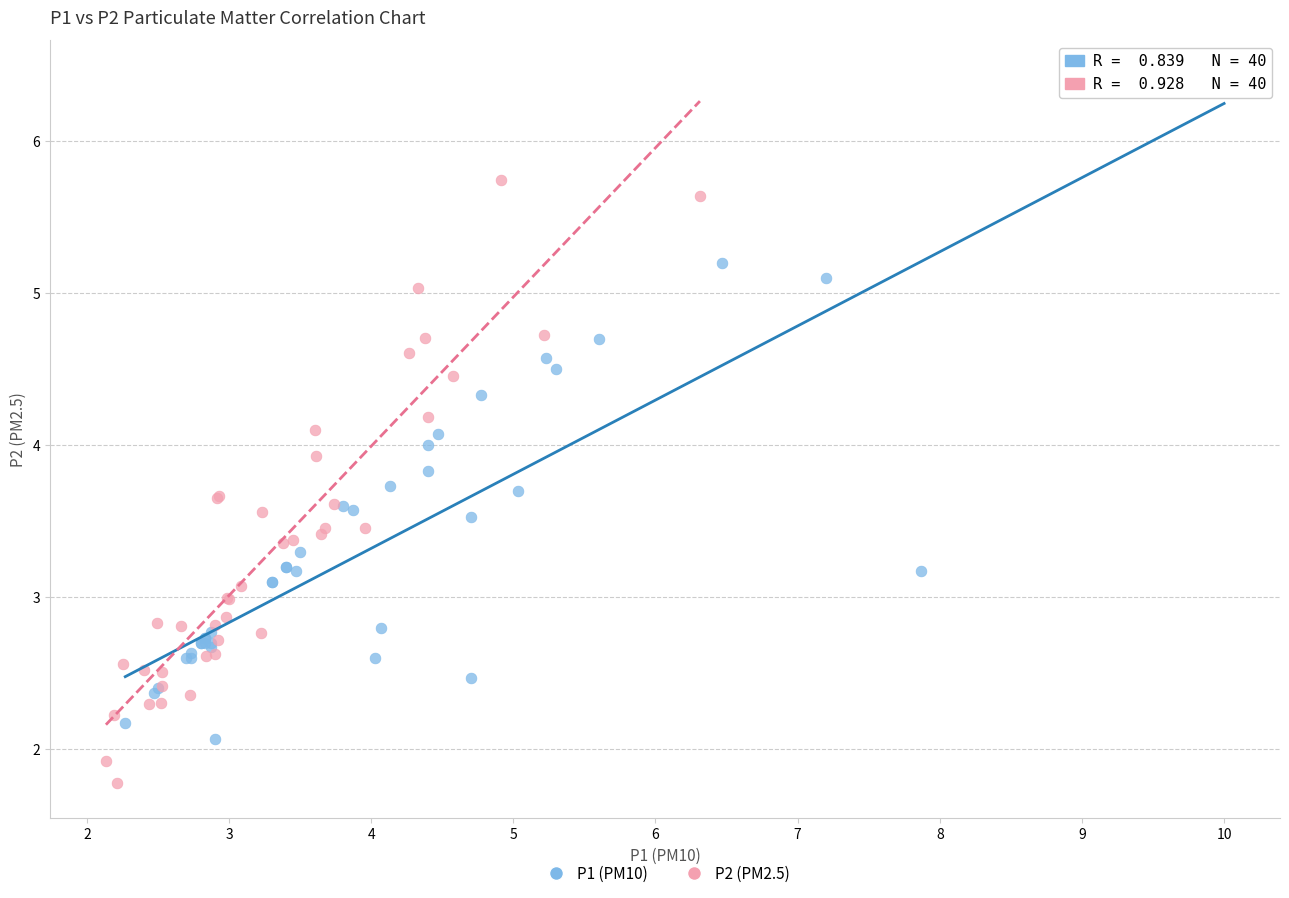

Which series contains the lowest Y value?

P2 (PM2.5)